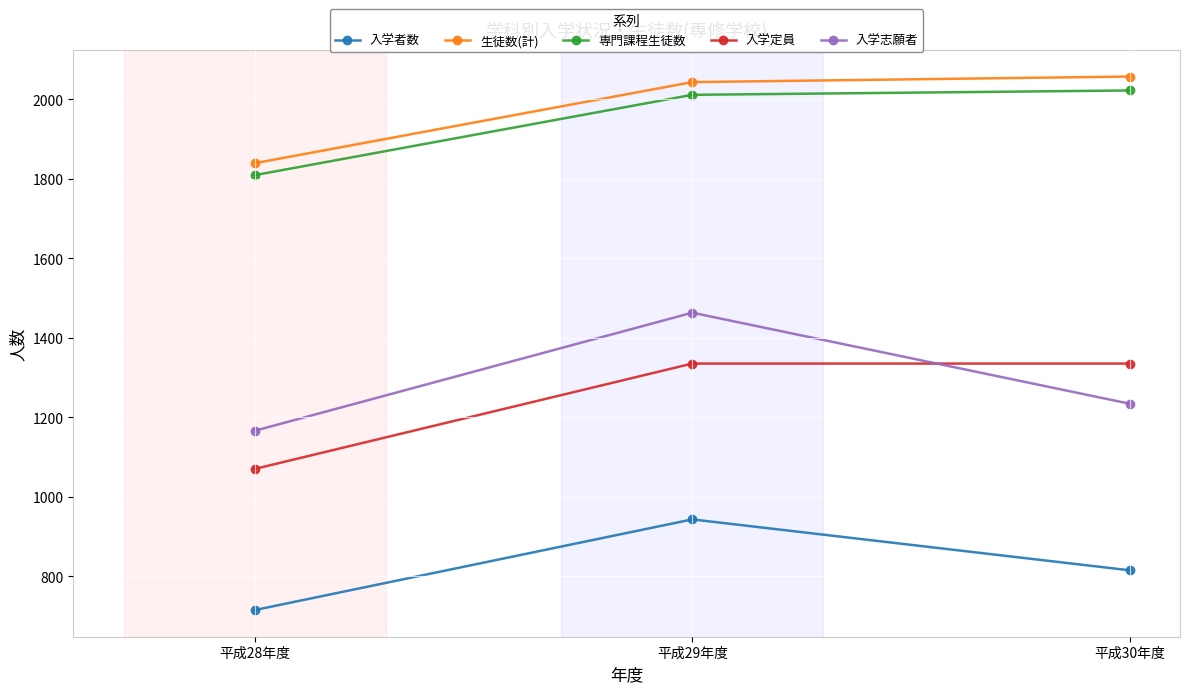

Reading right to left, extract all data points from this chart.

入学者数: 平成30年度=815	平成29年度=943	平成28年度=715
生徒数(計): 平成30年度=2057	平成29年度=2043	平成28年度=1839
専門課程生徒数: 平成30年度=2022	平成29年度=2011	平成28年度=1809
入学定員: 平成30年度=1335	平成29年度=1335	平成28年度=1070
入学志願者: 平成30年度=1234	平成29年度=1463	平成28年度=1166